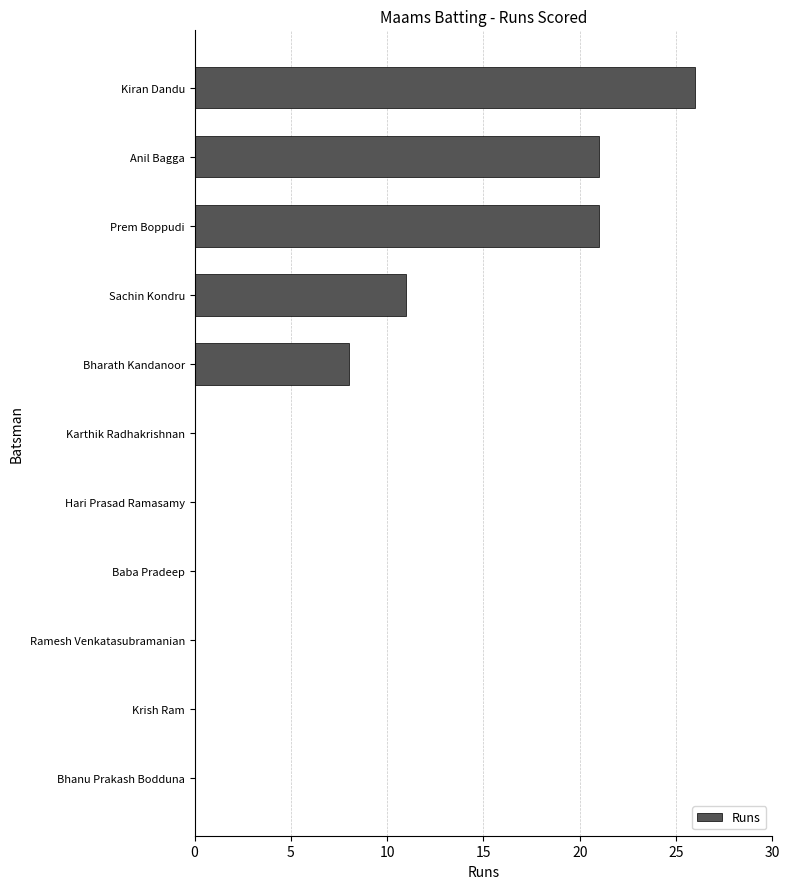

What is the change in value from Bharath Kandanoor to Baba Pradeep?

-8